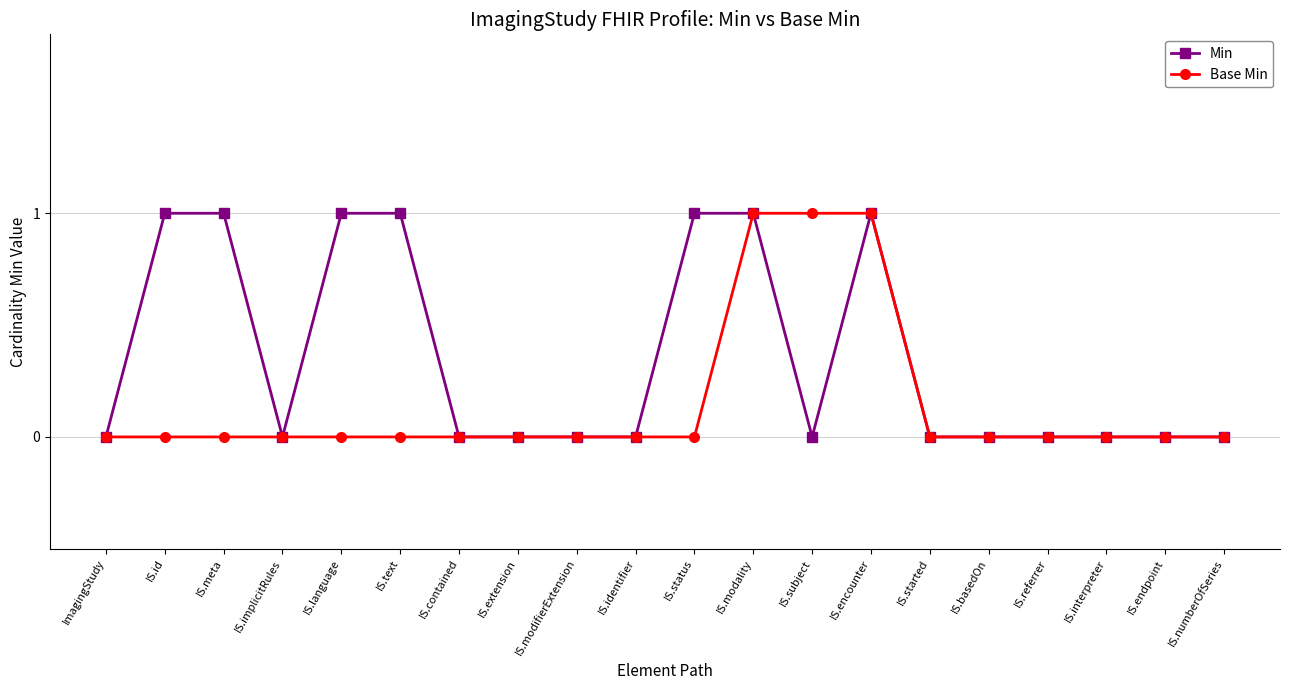

The Min series shows 0 at IS.meta. True or false?

False